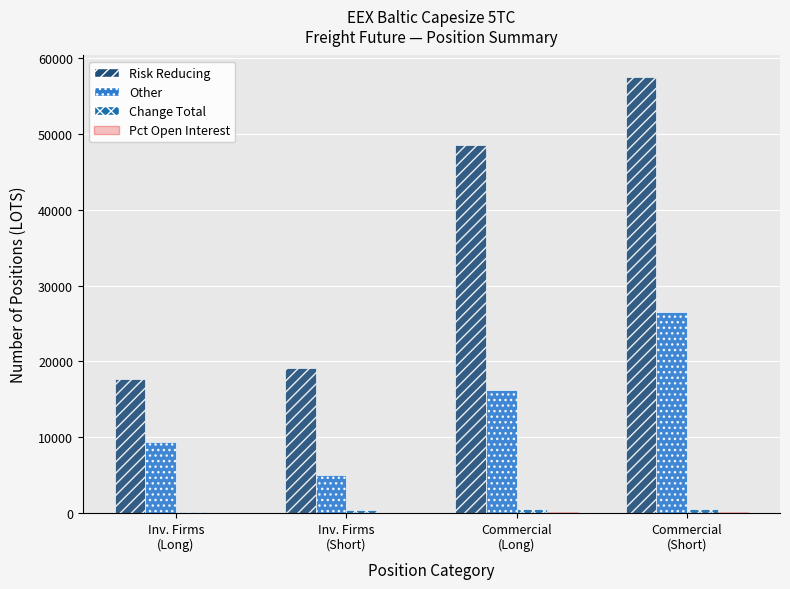

At which category is the sum across all series the highest?

Commercial
(Short)